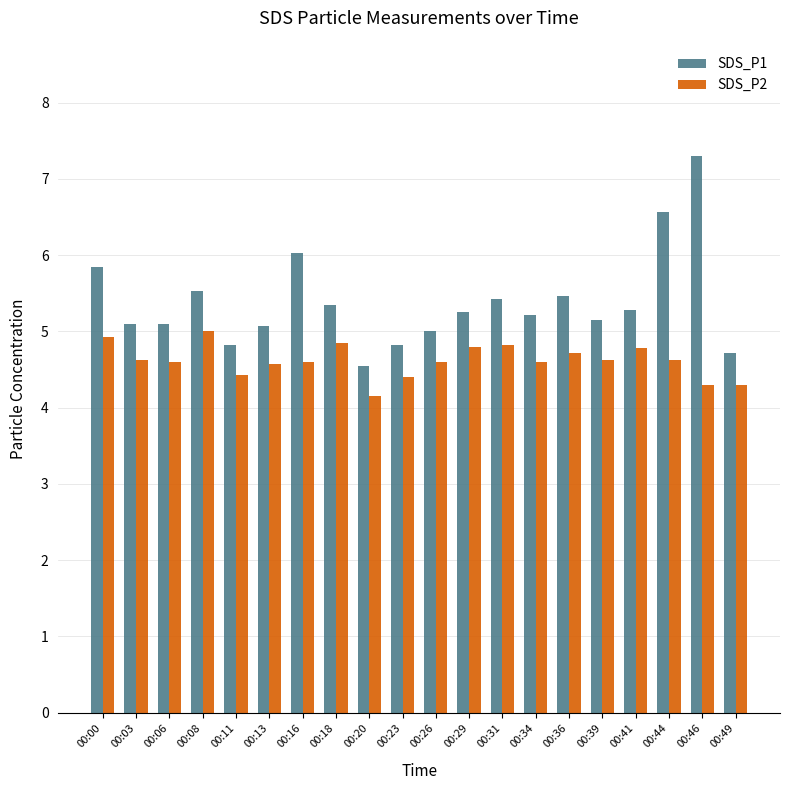

Between 00:11 and 00:18, which series saw the biggest shift?

SDS_P1